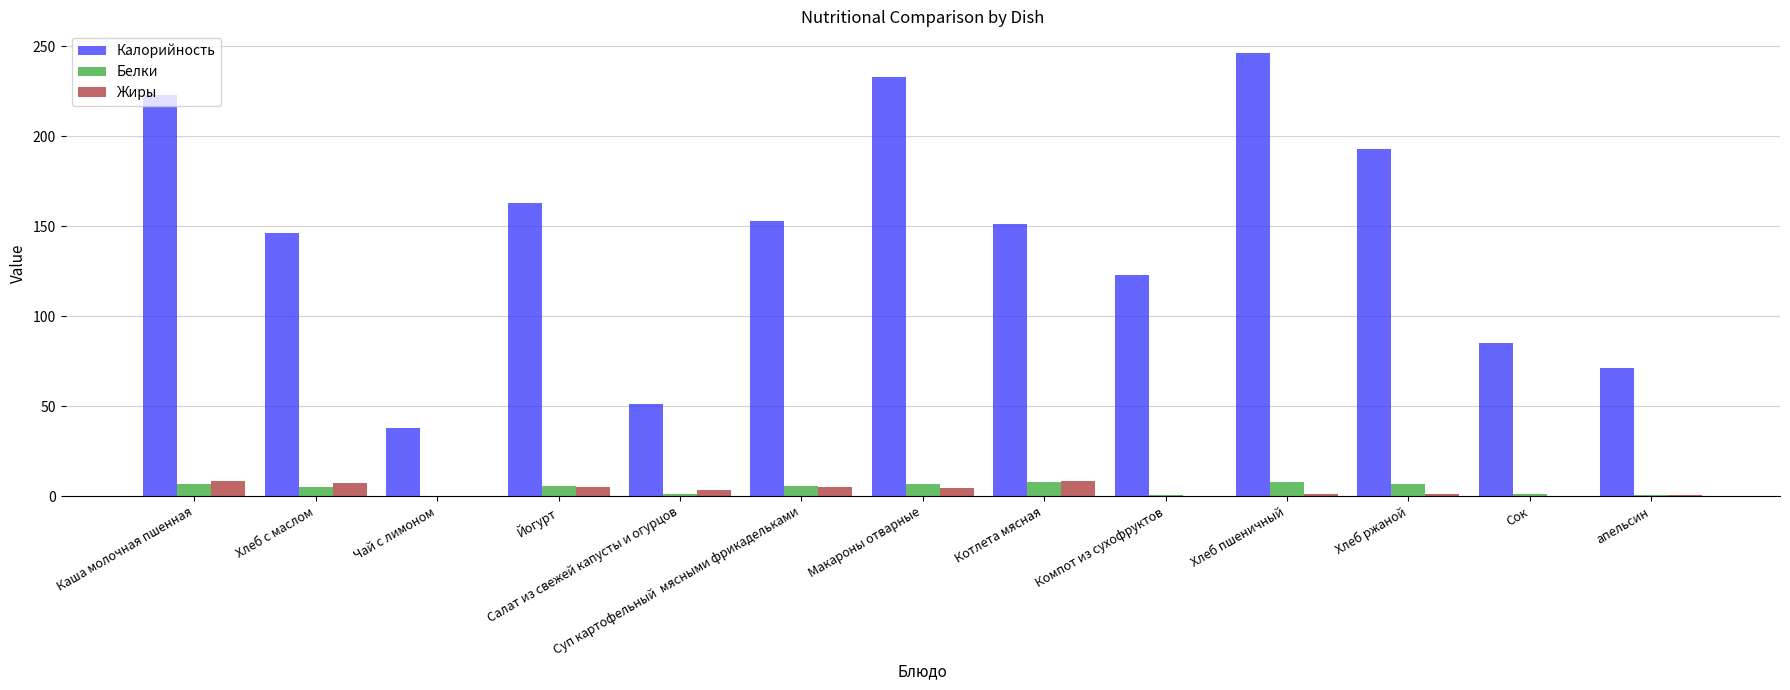

At which label does Жиры first exceed 3?

Каша молочная пшенная